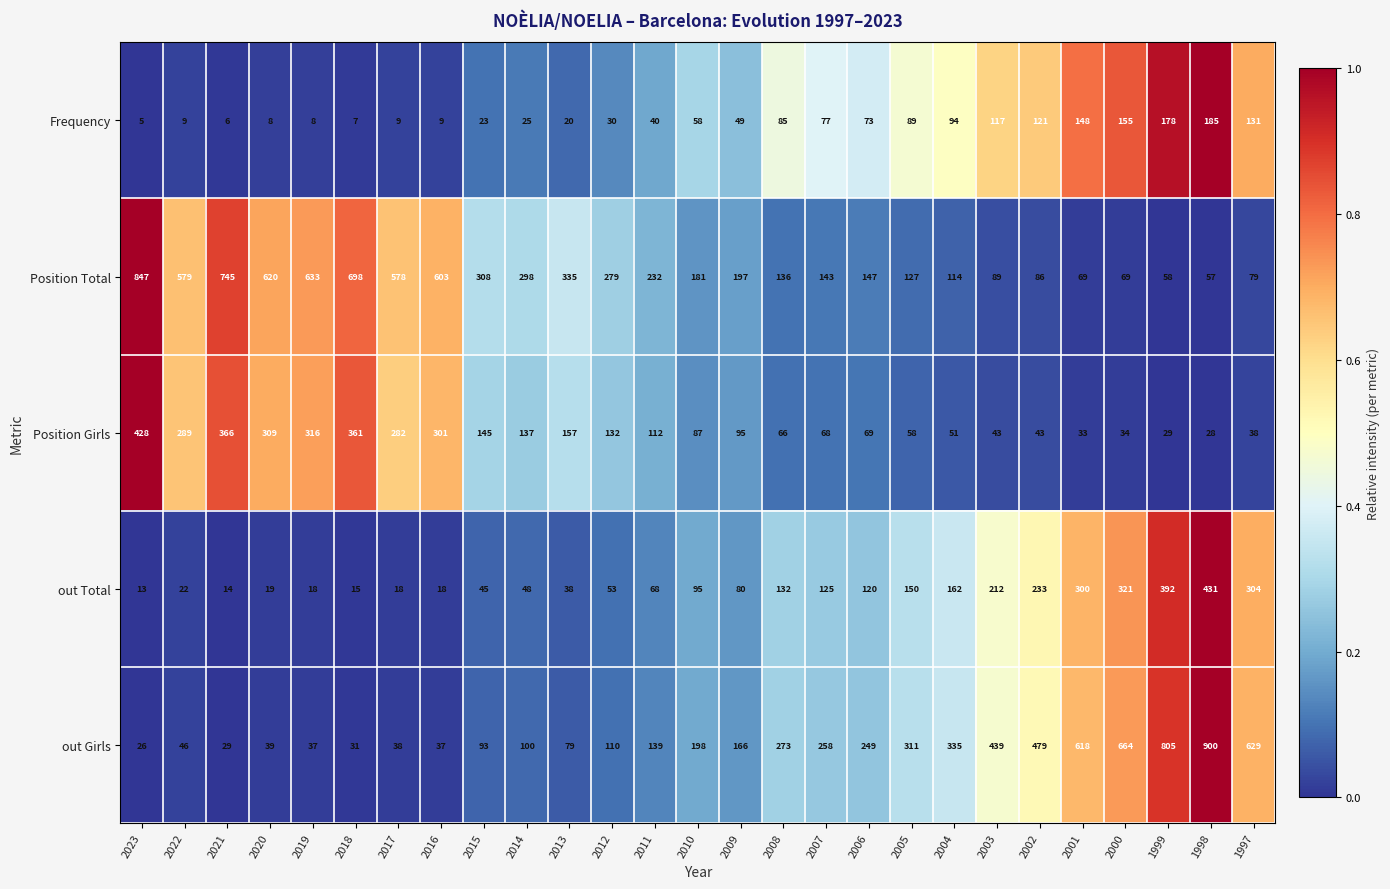

At how many categories does at least one series exceed 565?

13